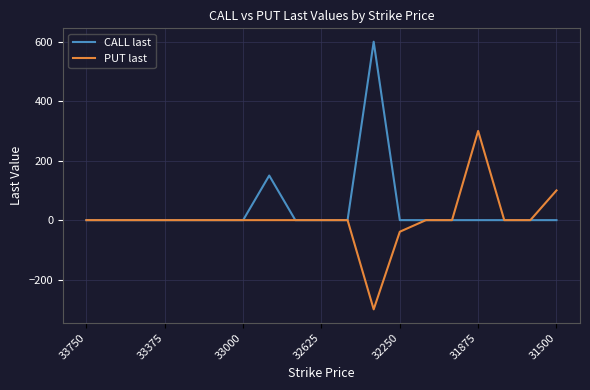

What is the maximum value shown in the chart?

600